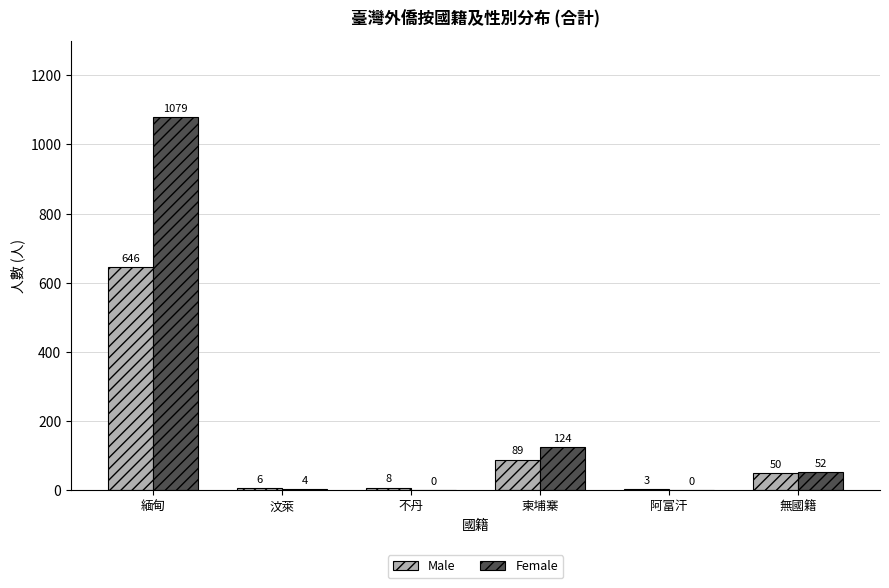

Which series has the widest spread of values?

Female